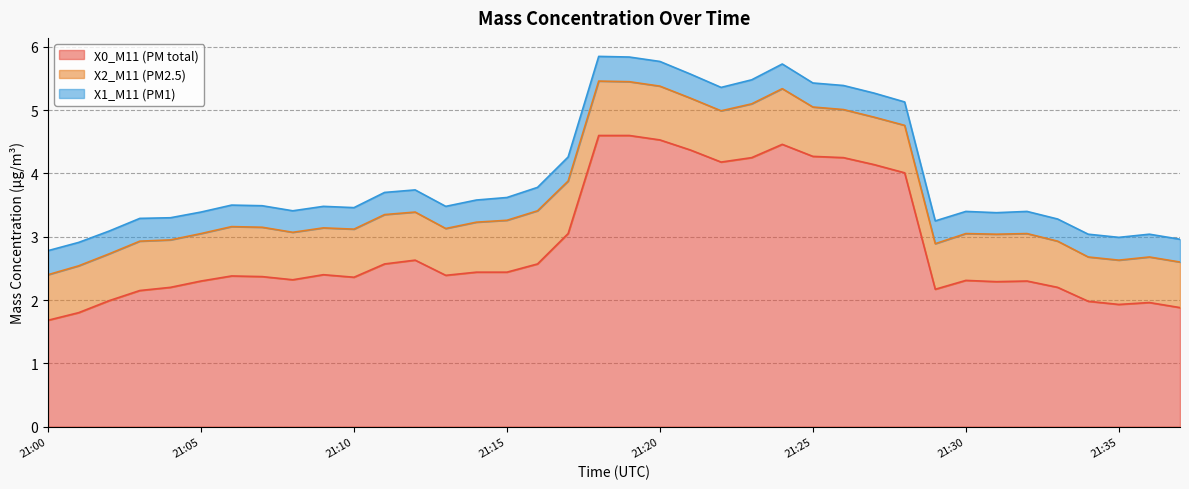

True or false: X1_M11 (PM1) and X2_M11 (PM2.5) cross at least once.

False